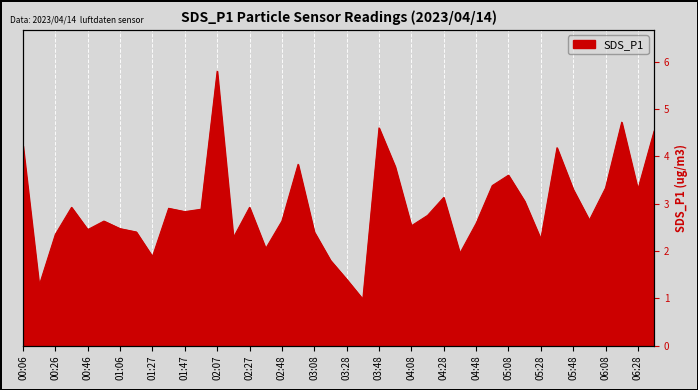

What position from the left is 02:48?

17